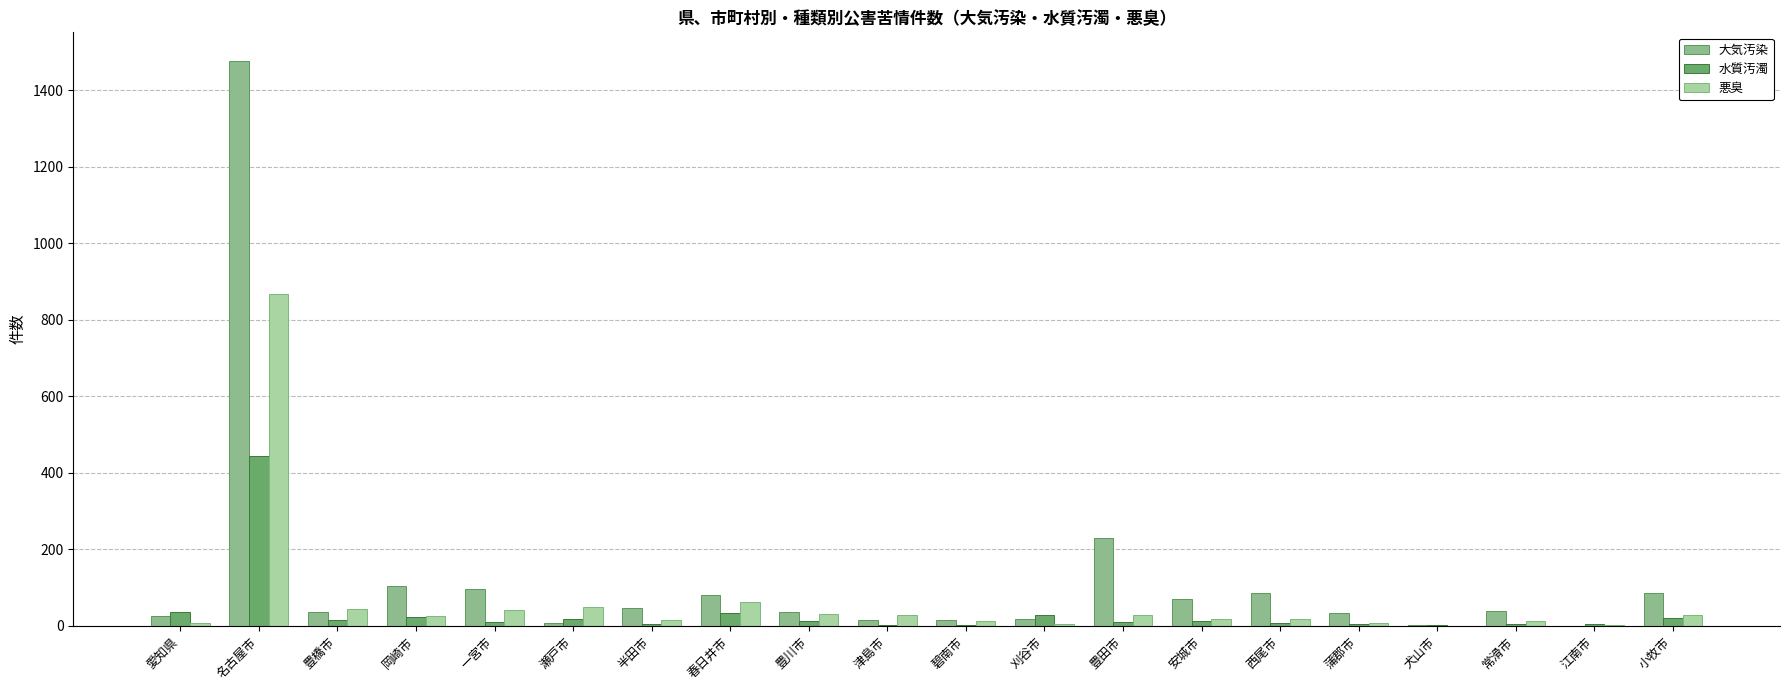

What is the sum of all 大気汚染 values?

2500